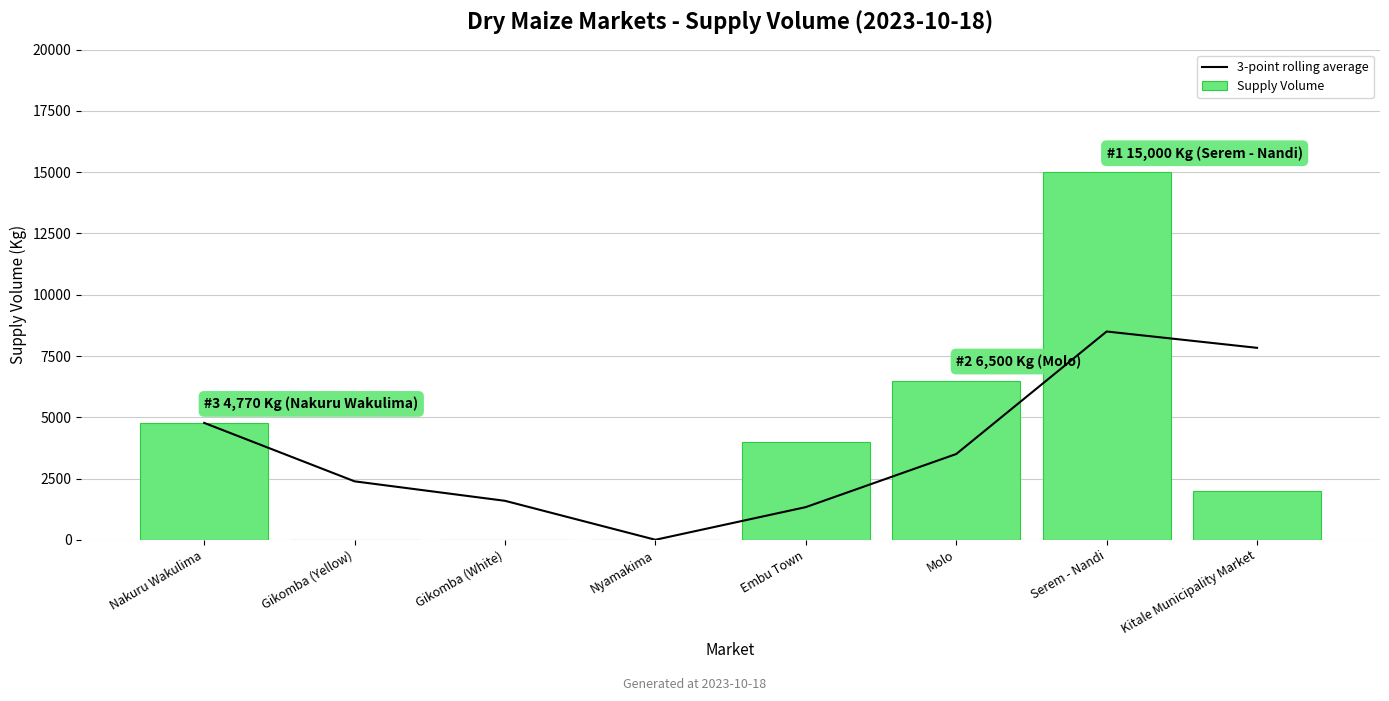

Are the bars horizontal?

No